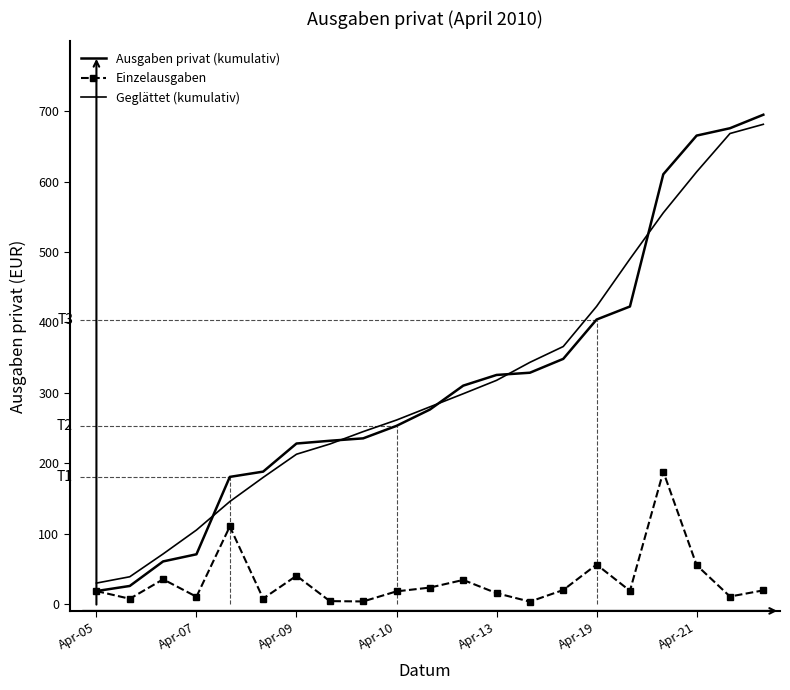

True or false: Einzelausgaben and Geglättet (kumulativ) intersect in this chart.

False